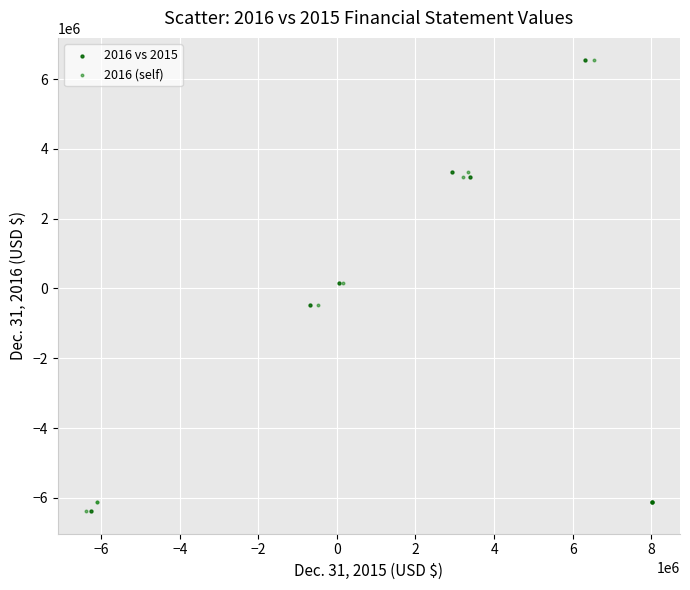

What are all the series names shown in the legend?

2016 vs 2015, 2016 (self)